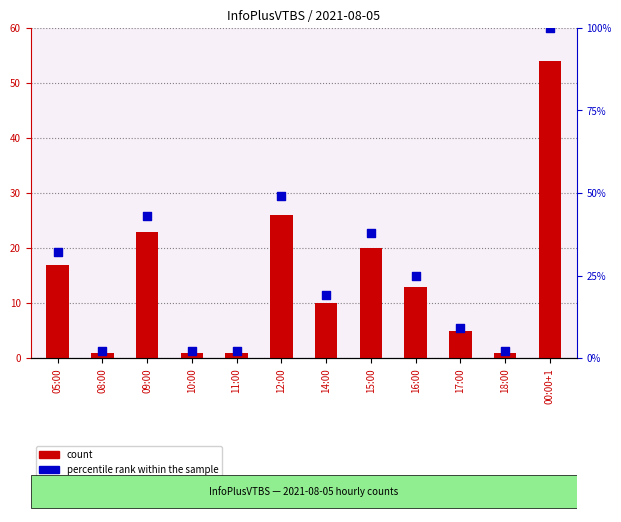

At which category is the sum across all series the highest?

00:00+1